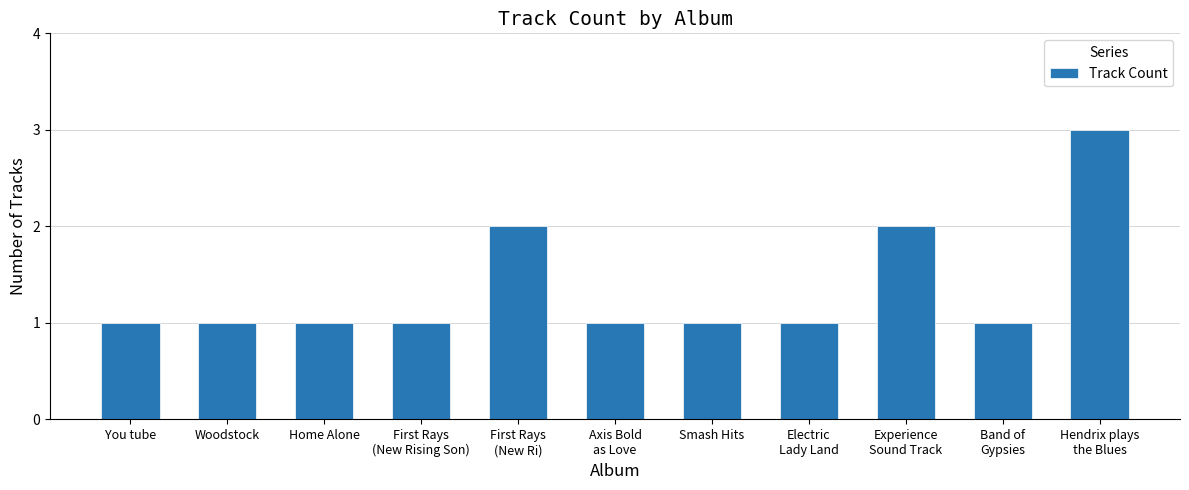

What is the difference between the maximum and minimum values?

2